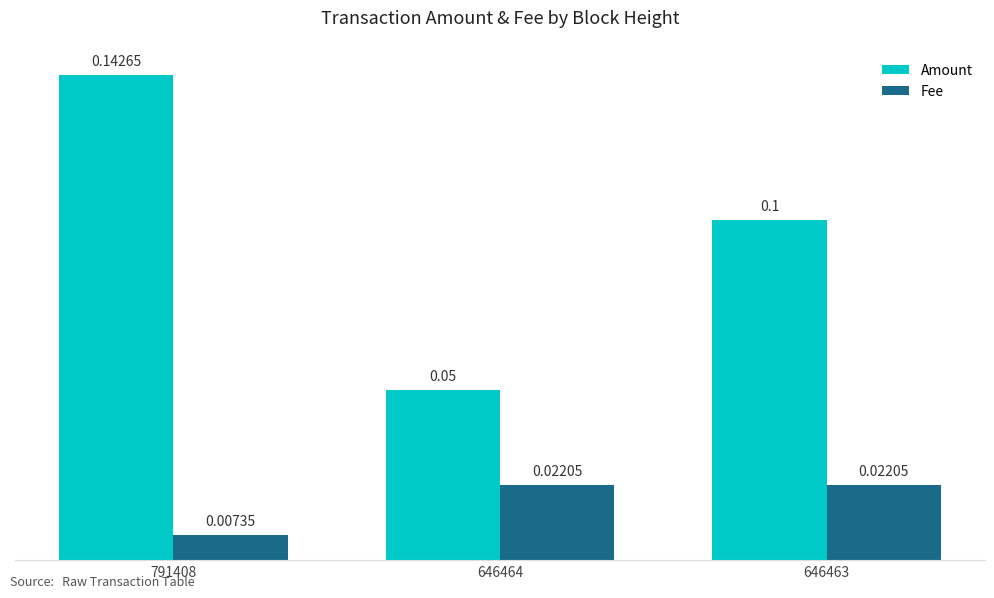

At how many categories does at least one series exceed 0?

3